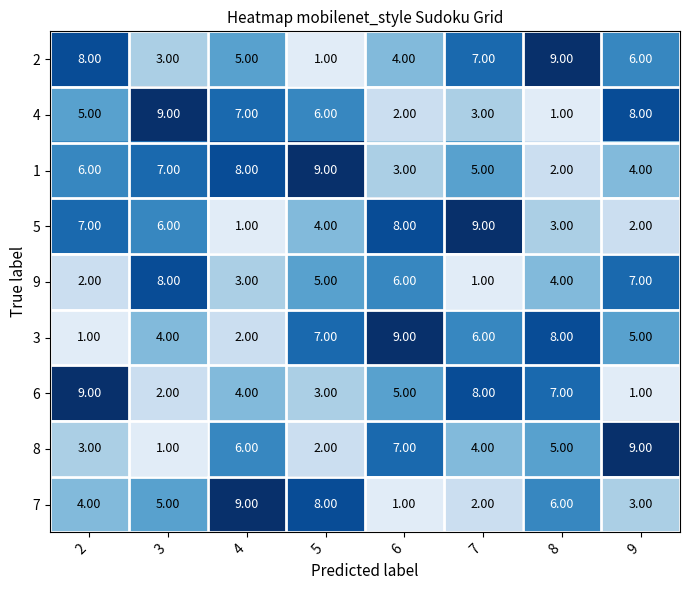

What is the sum of all 8 values?

37